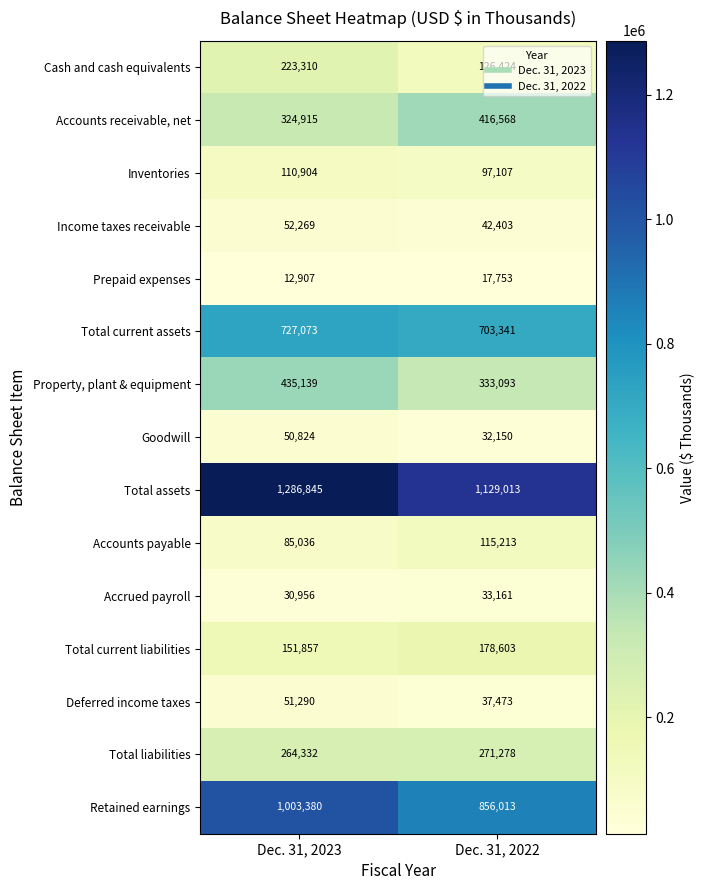

Is it true that Cash and cash equivalents equals 291884 at Dec. 31, 2023?

False